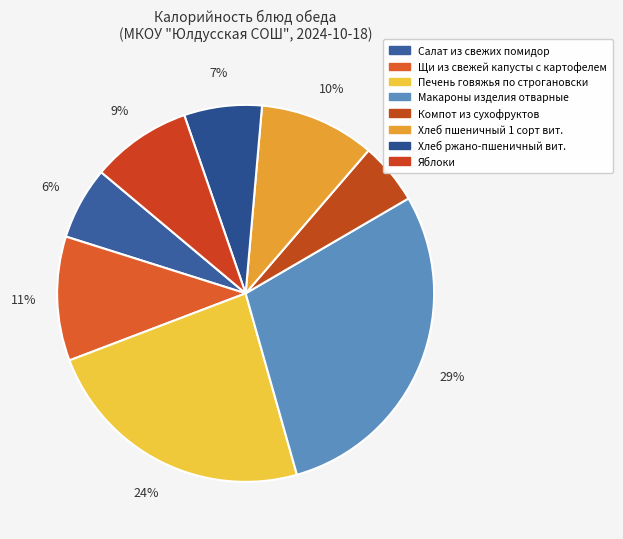

What percentage is the Яблоки slice, to the nearest percent?

9%